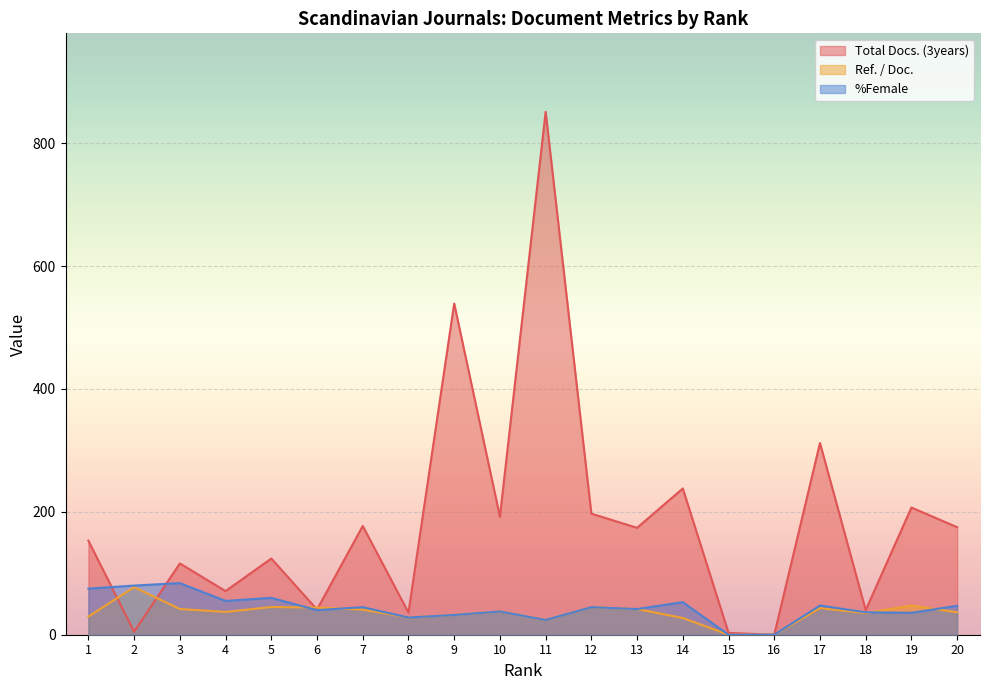

What is the difference between the Total Docs. (3years) values at 19 and 3?

91.0